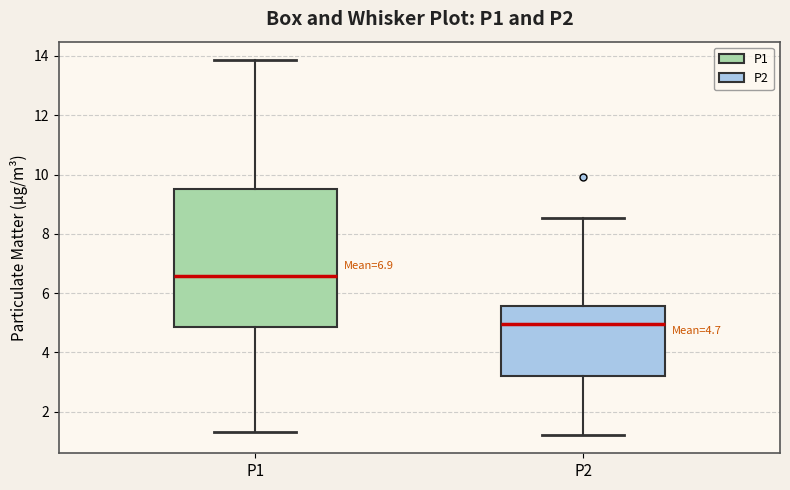

Comparing the boxes themselves (not the whiskers), which one is the tallest?

P1